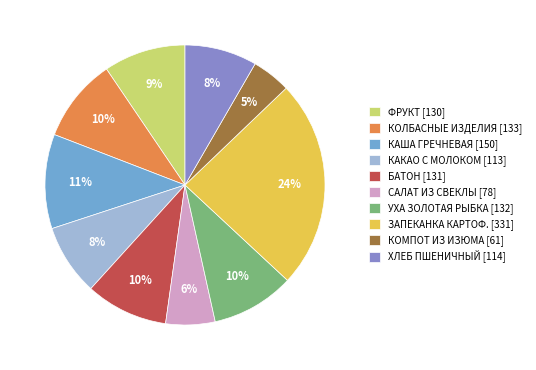

What is the largest slice in the pie chart?

ЗАПЕКАНКА КАРТОФ. [331]